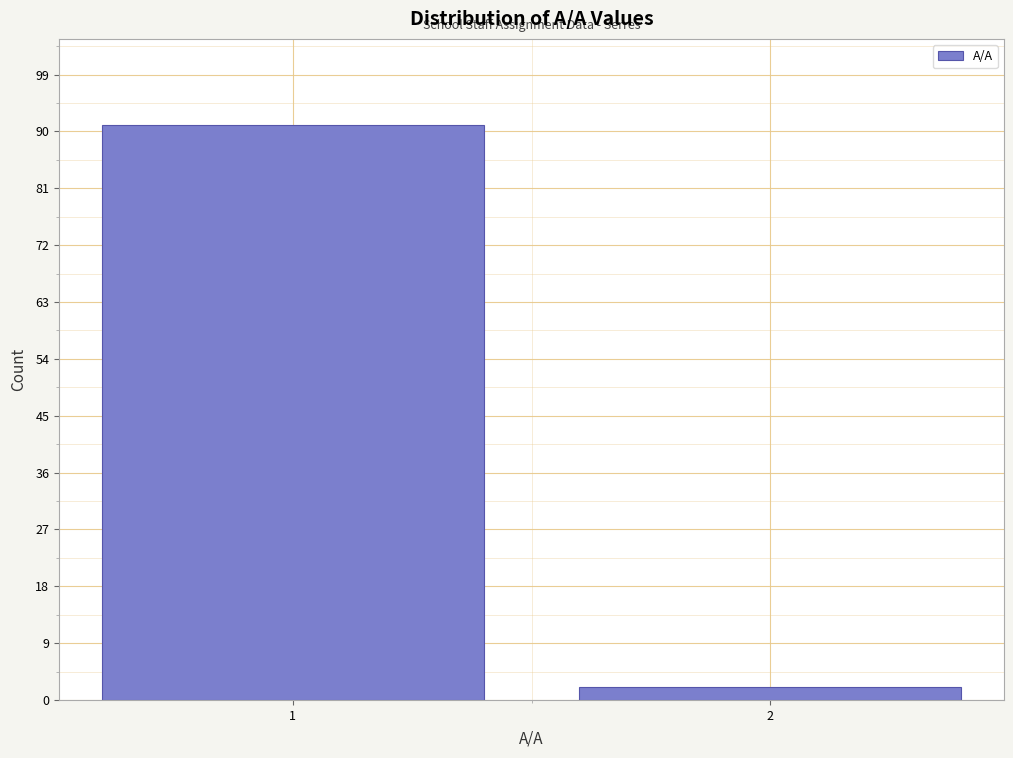

Reading left to right, extract all data points from this chart.

1=91	2=2